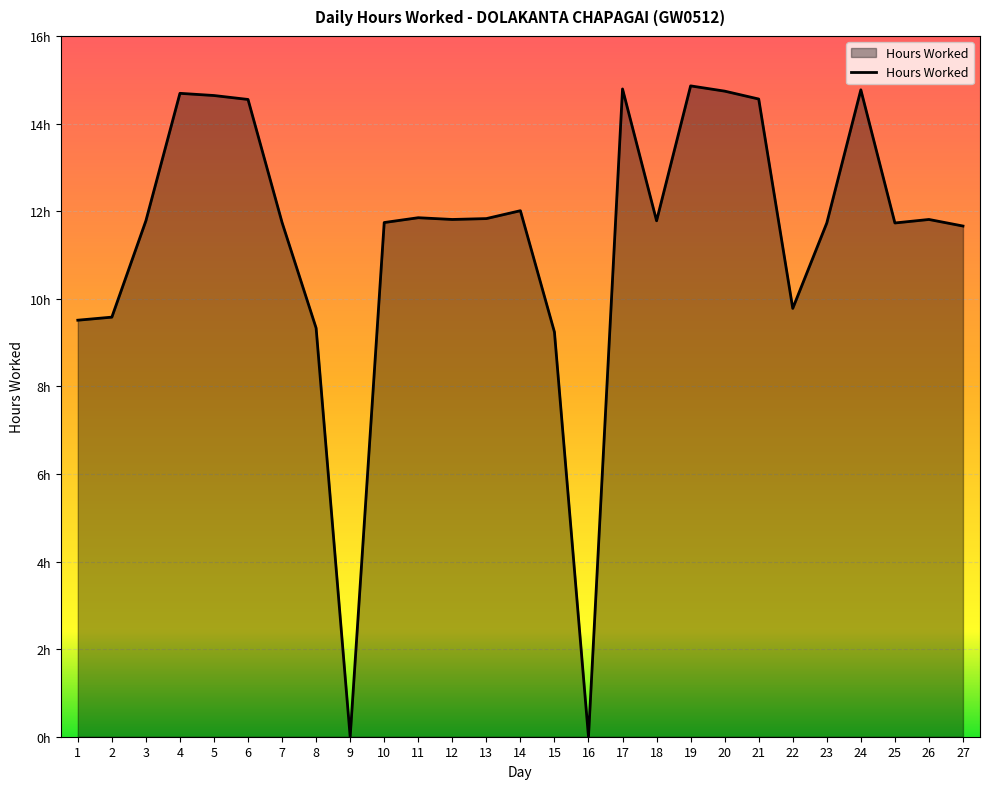

Does the chart display data point markers on the line(s)?

No